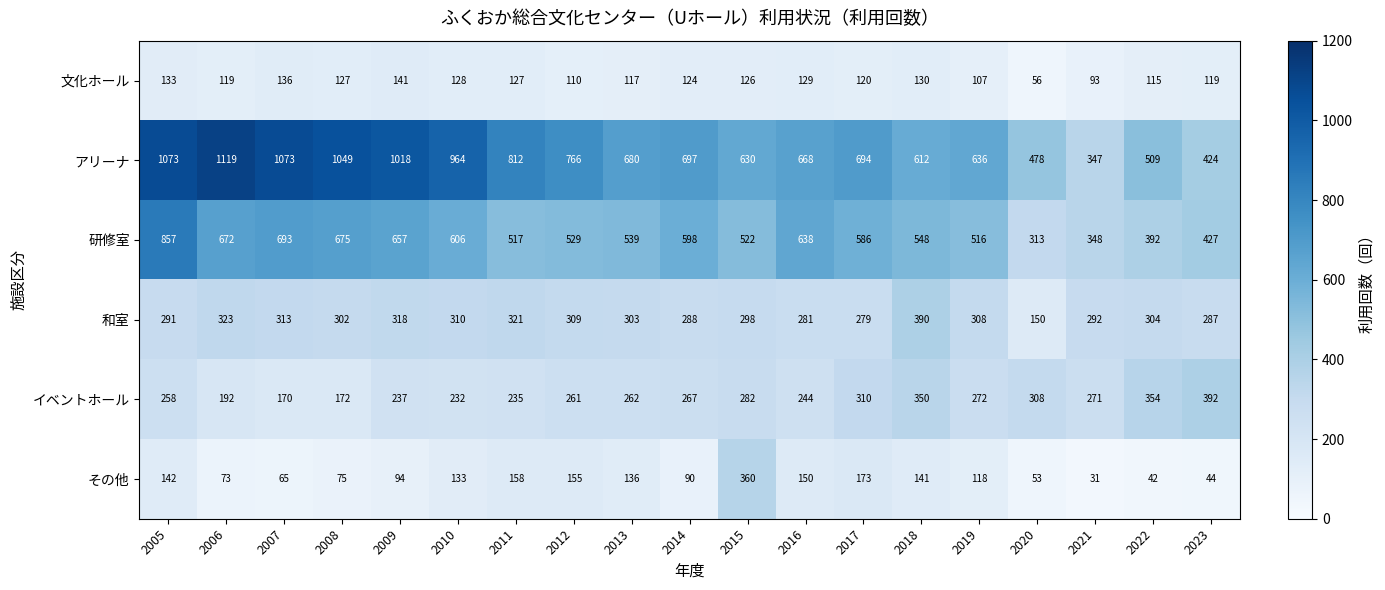

At which category is the sum across all series the highest?

2005